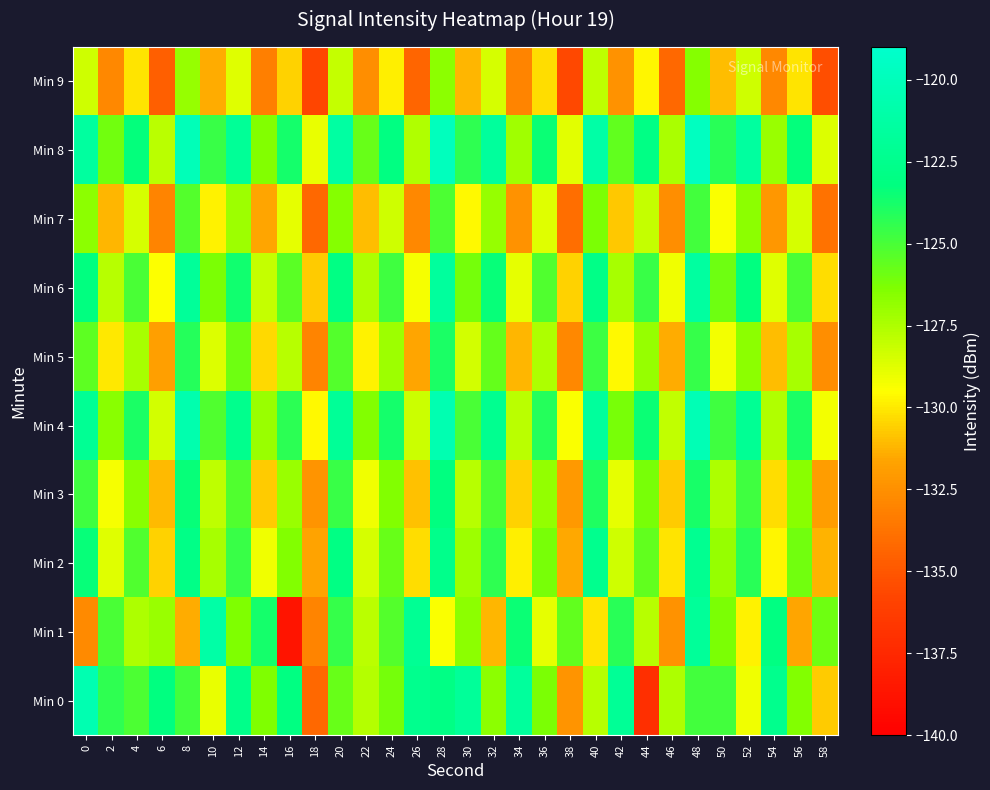

At which category is the sum across all series the highest?

48